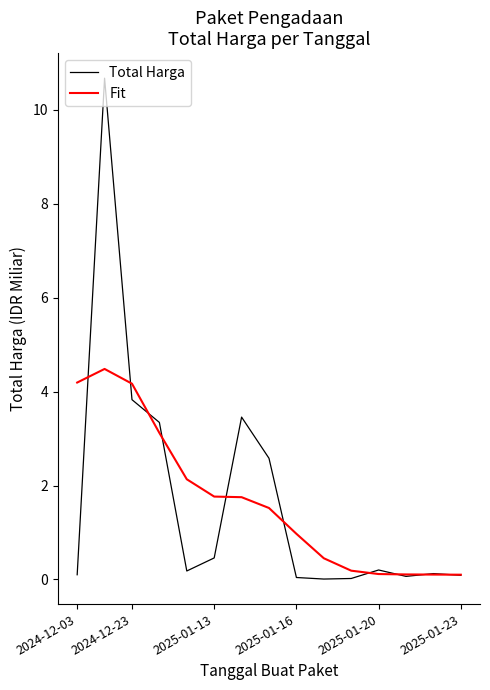

List the series in order of their peak value, highest first.

Total Harga, Fit